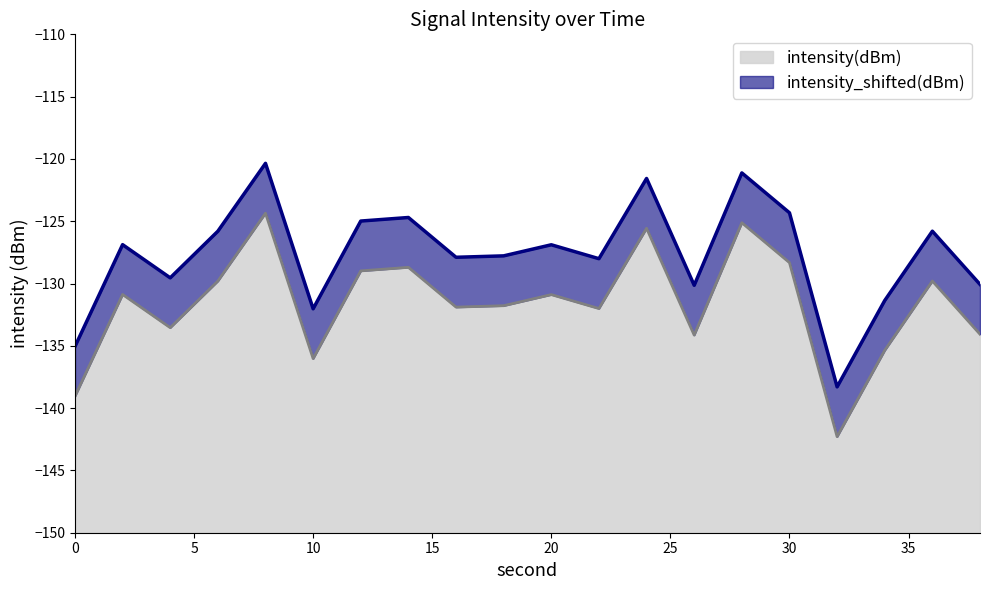

What is the spread (max minus min) of values at 28?

4.0